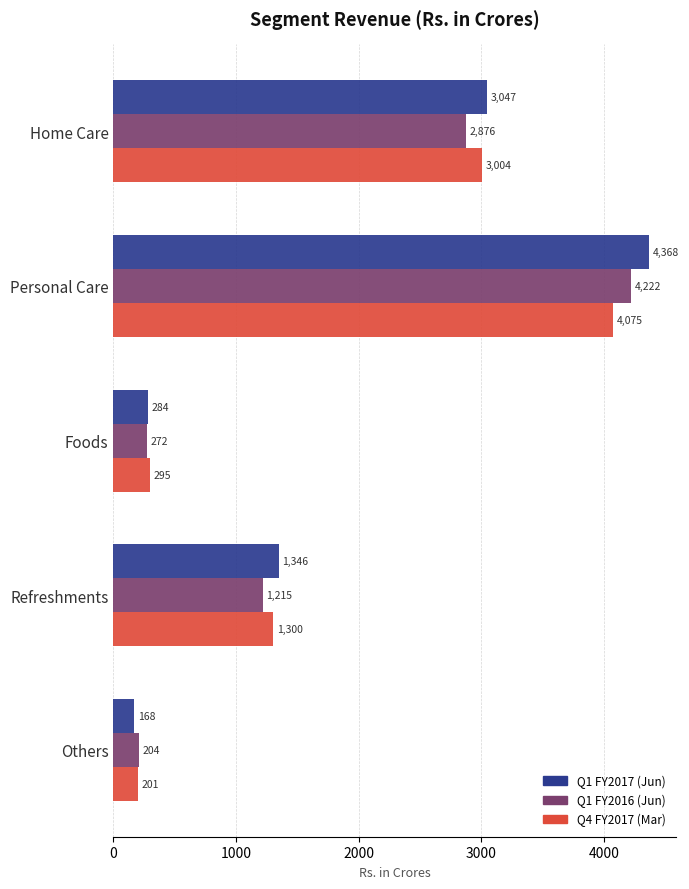

List the series in order of their peak value, lowest first.

Q4 FY2017 (Mar), Q1 FY2016 (Jun), Q1 FY2017 (Jun)